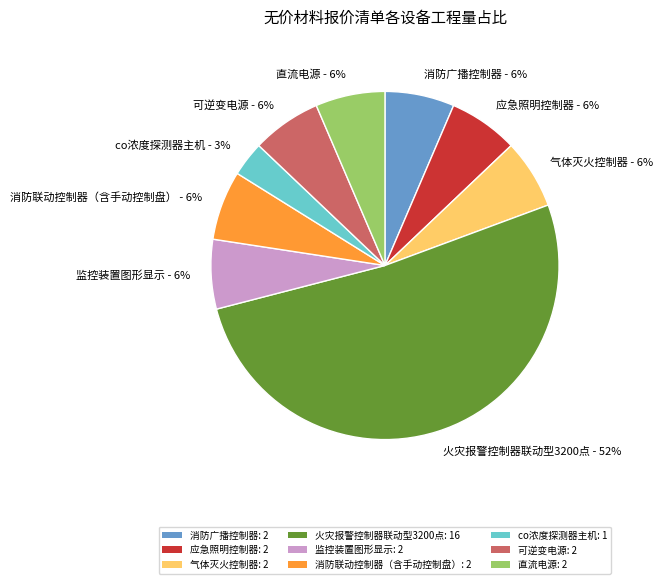

To the nearest percent, what is the average slice percentage?

11%